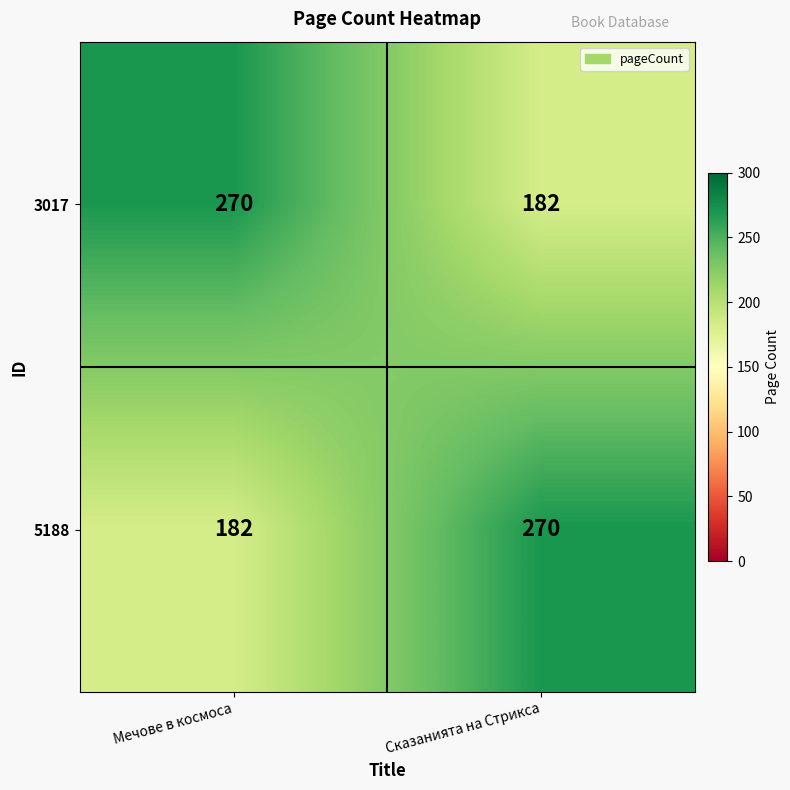

What is the spread (max minus min) of values at Сказанията на Стрикса?

88